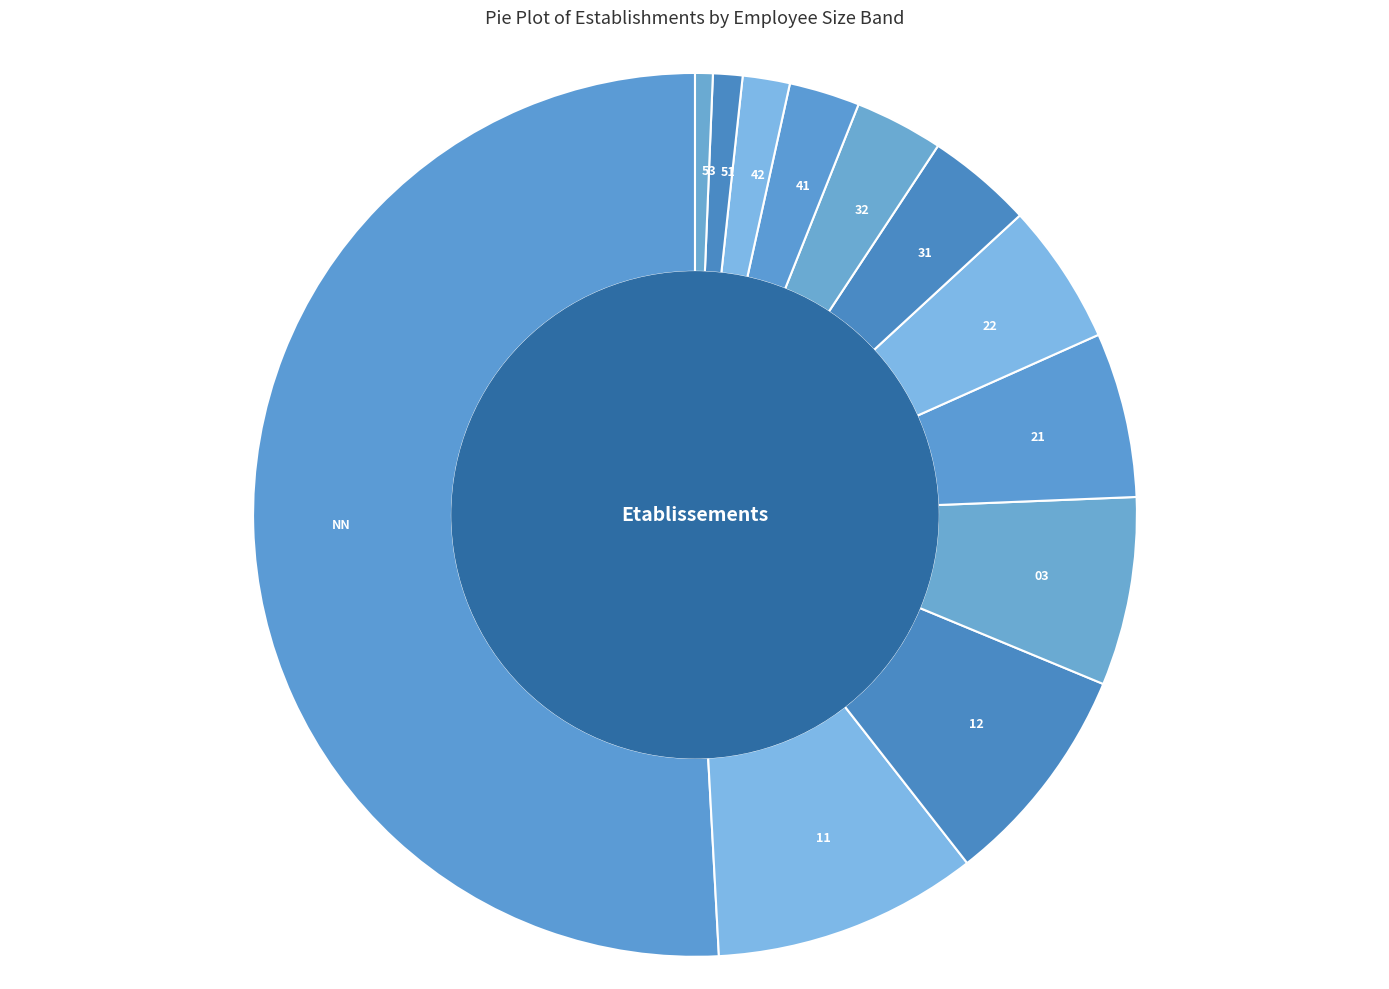

Which slice is the largest?

NN